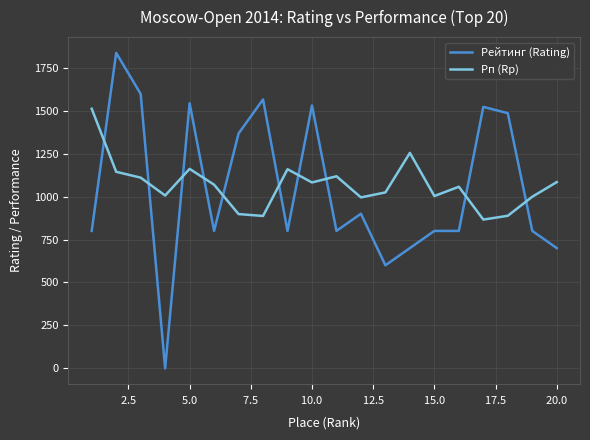

How many distinct data groups are displayed?

2